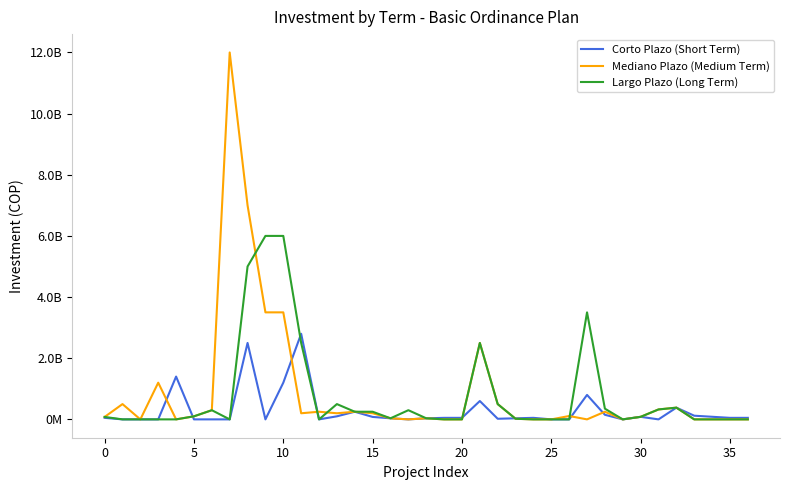

What are all the series names shown in the legend?

Corto Plazo (Short Term), Mediano Plazo (Medium Term), Largo Plazo (Long Term)